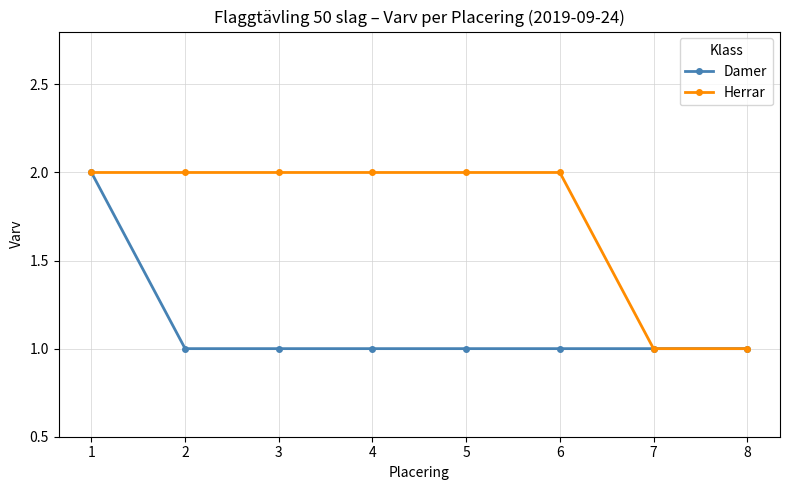

The value of Herrar at 3 is 3. True or false?

False